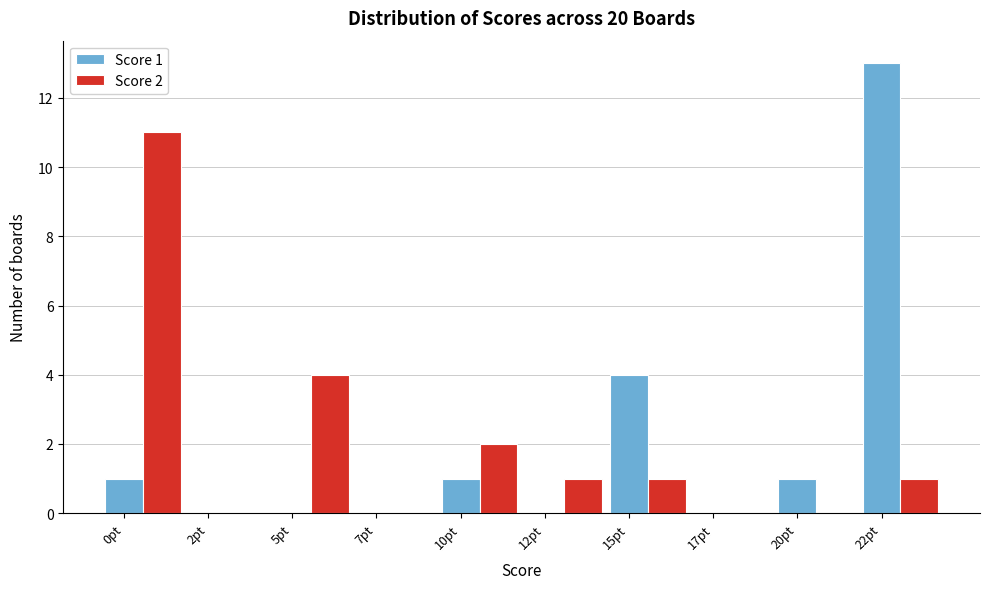

What is the total value across all series at 15pt?

5